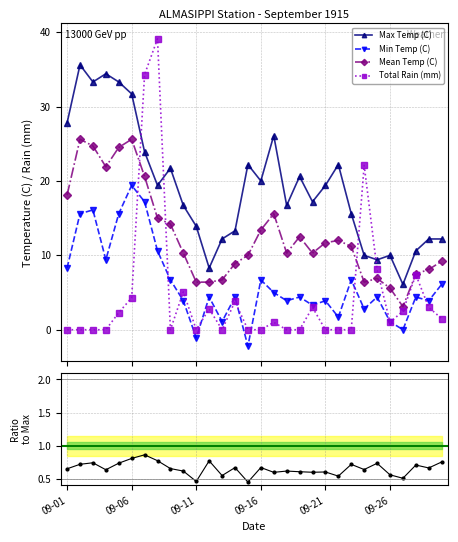

What is the spread (max minus min) of values at 09-05?

31.0